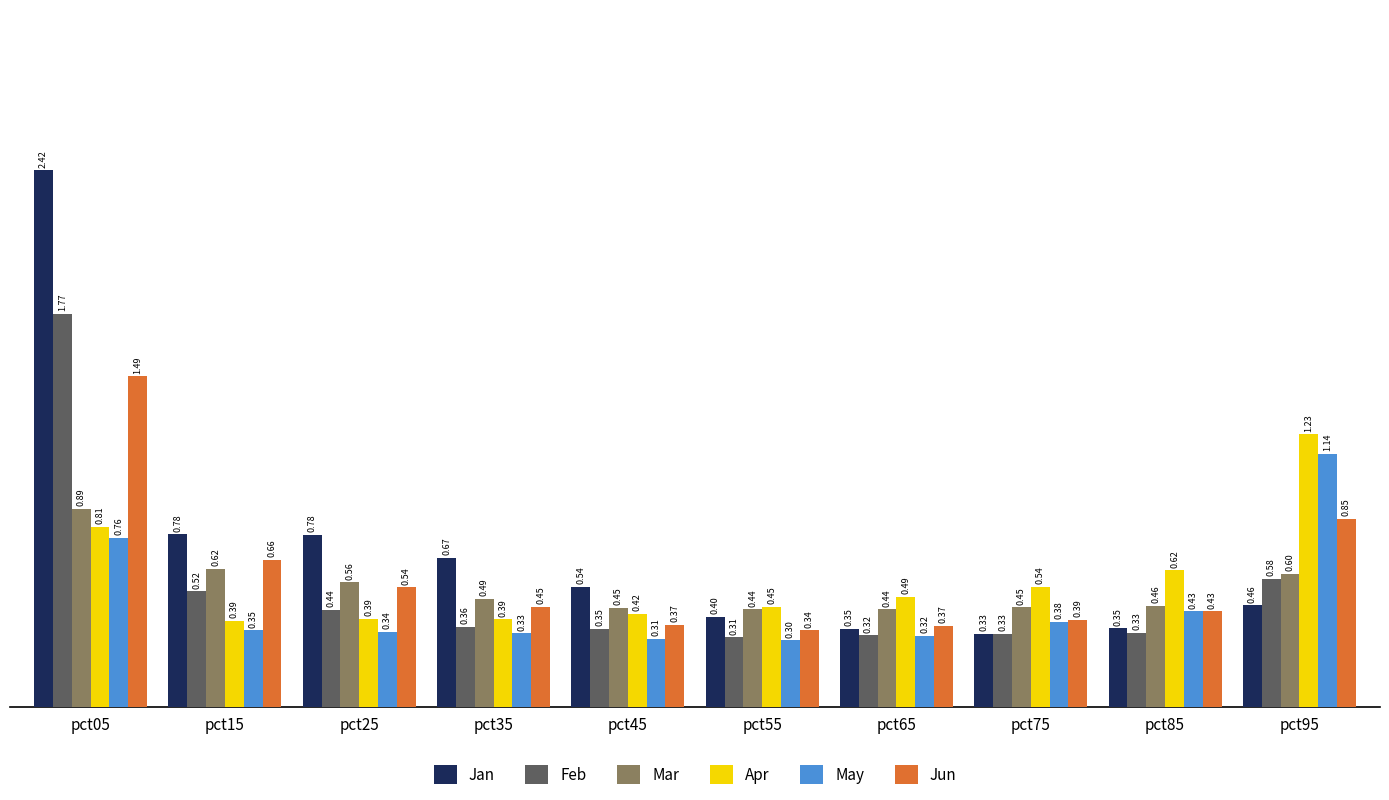

Rank the series at pct45 from lowest to highest value.

May, Feb, Jun, Apr, Mar, Jan